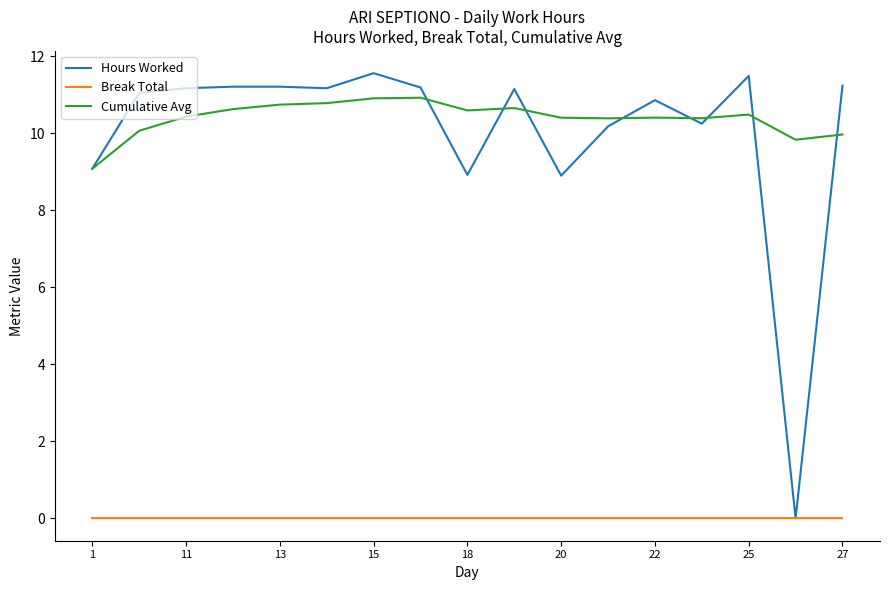

What is the minimum value for Cumulative Avg?

9.1